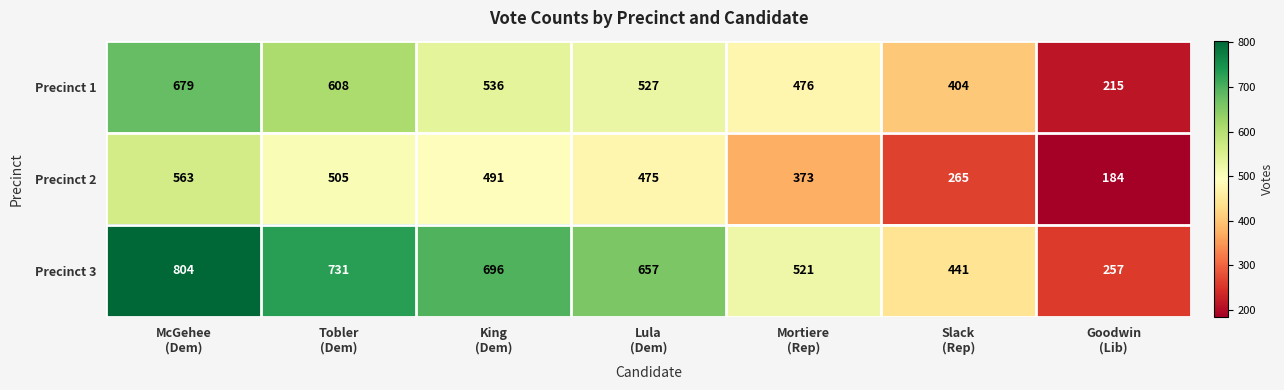

What is the sum of all Precinct 3 values?

4107